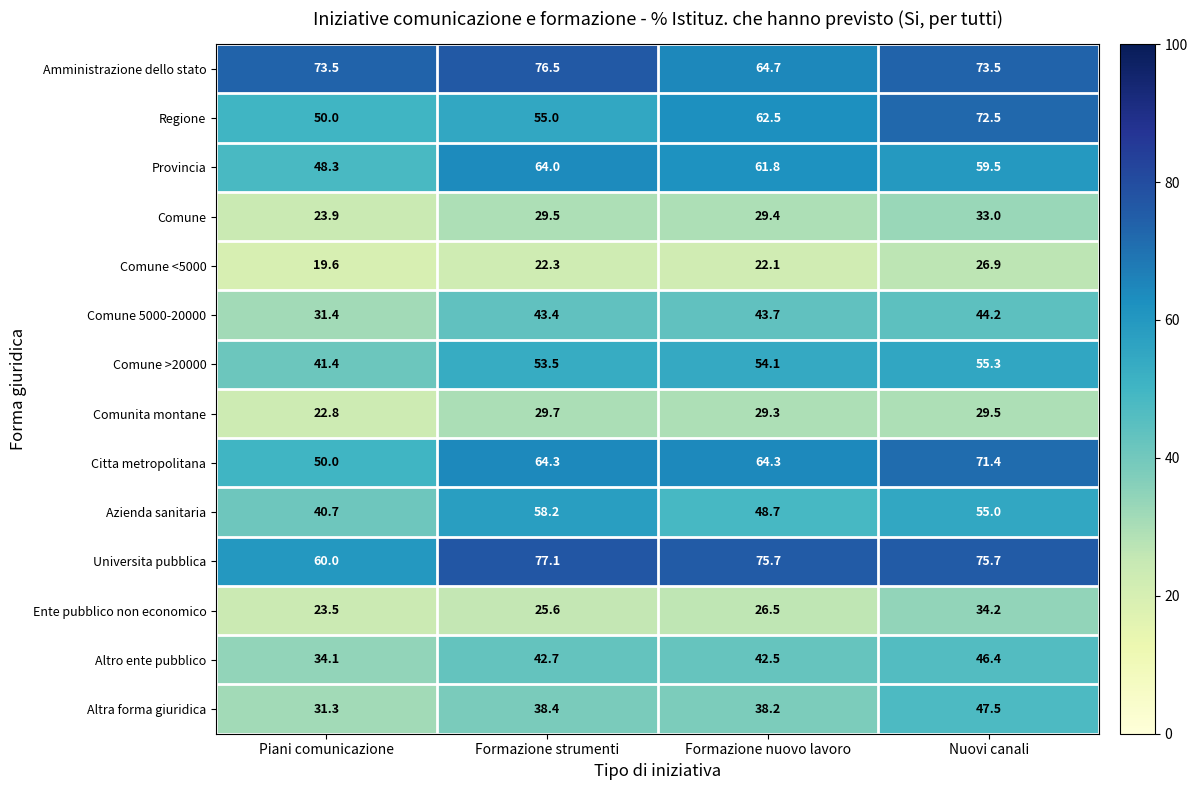

What is the total value across all series at Formazione strumenti?

680.2